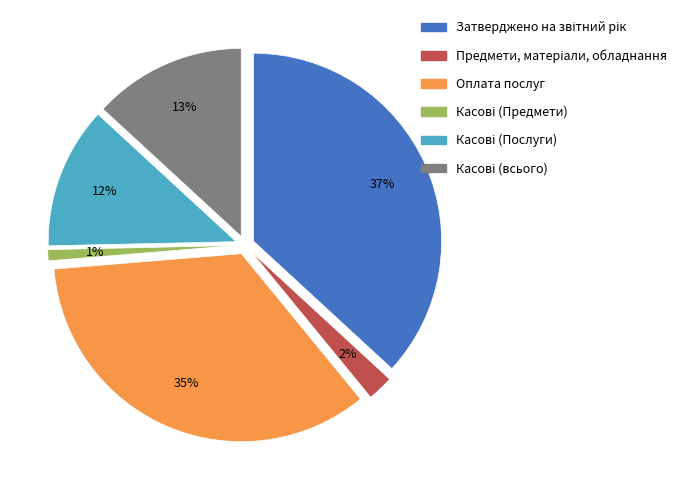

To the nearest percent, what is the average slice percentage?

17%